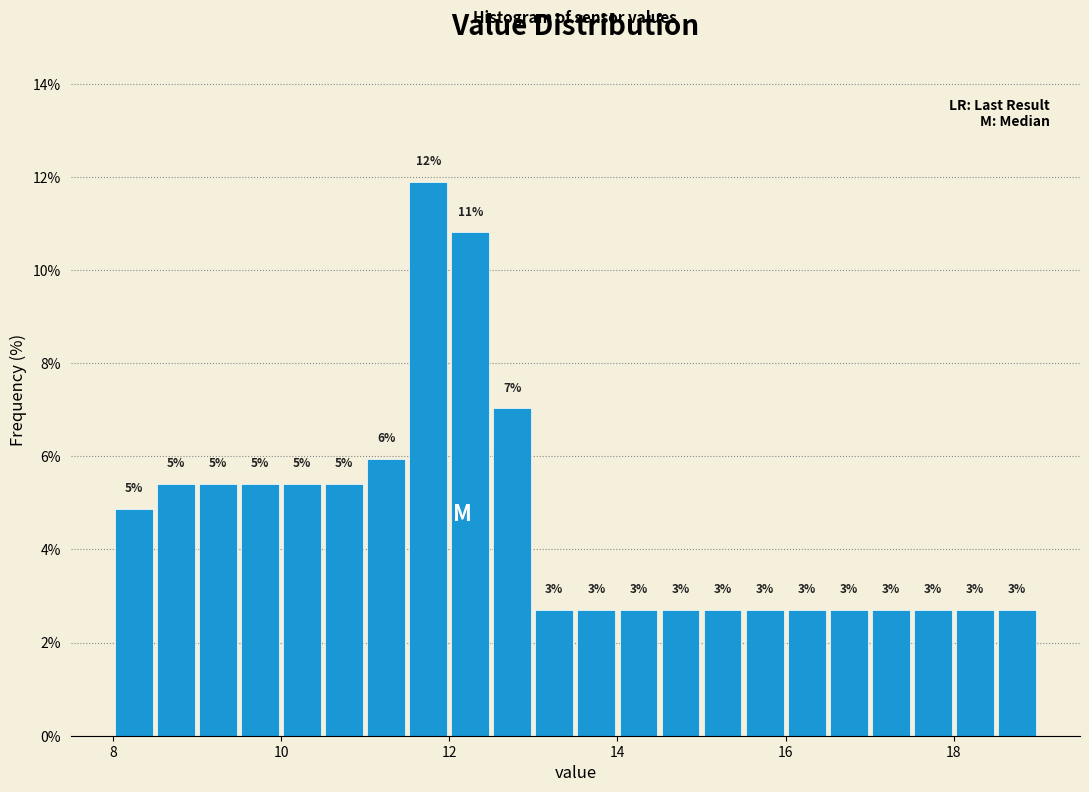

Around what value on the x-axis is the tallest bar? Give the approximate position of its centre, as read against the axis.

11.8